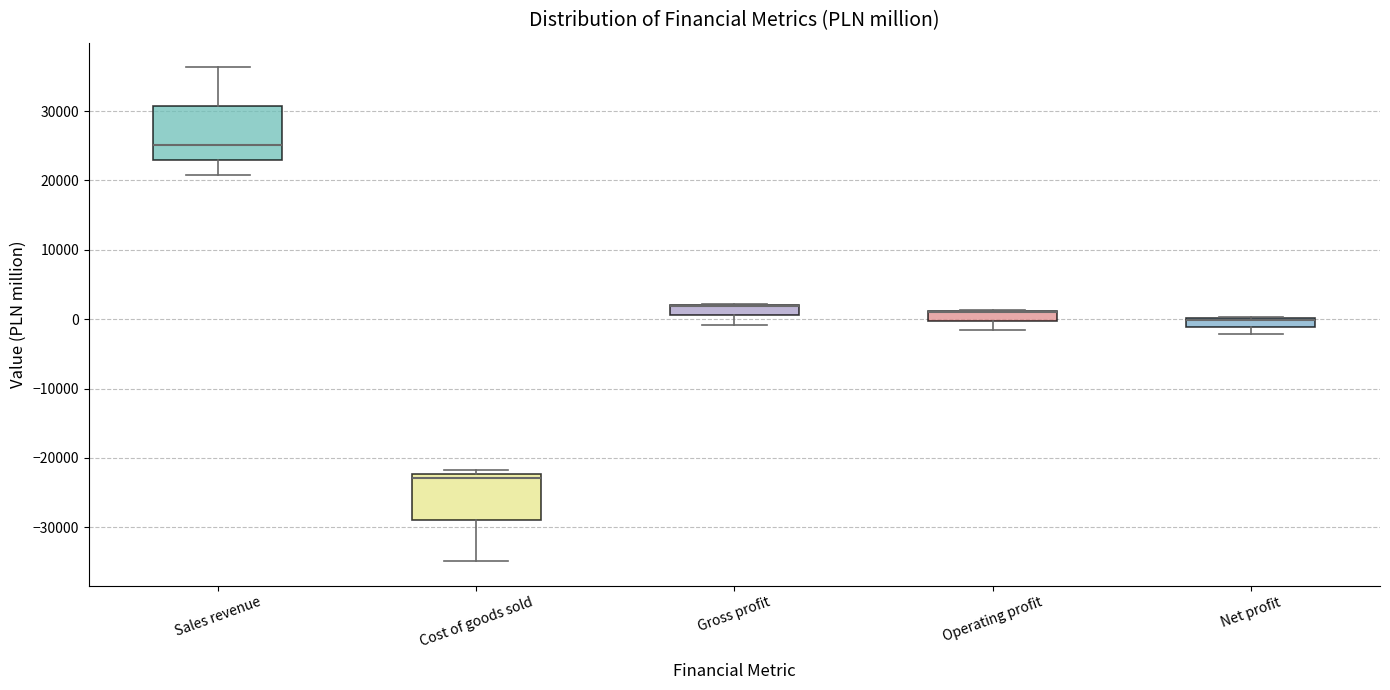

Comparing the boxes themselves (not the whiskers), which one is the tallest?

Sales revenue